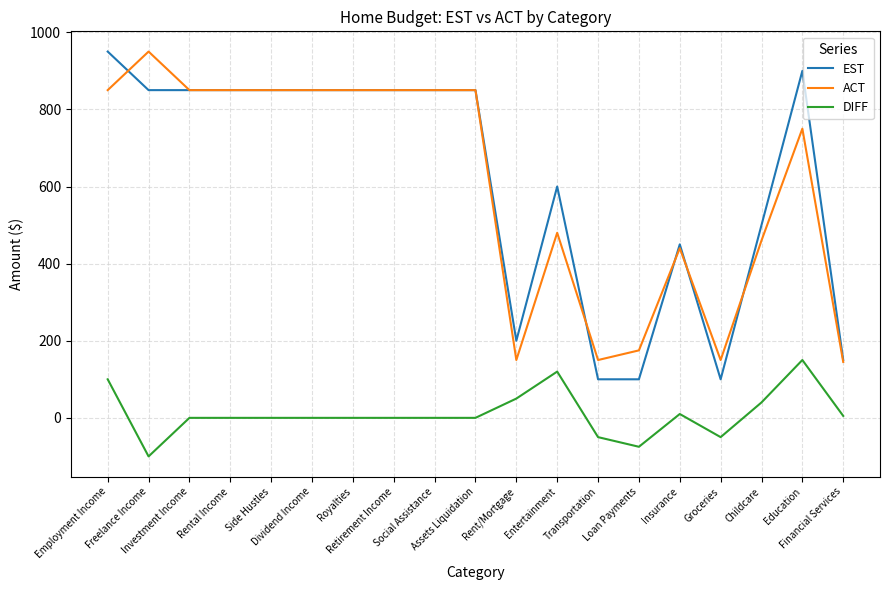

What is the minimum value for ACT?

145